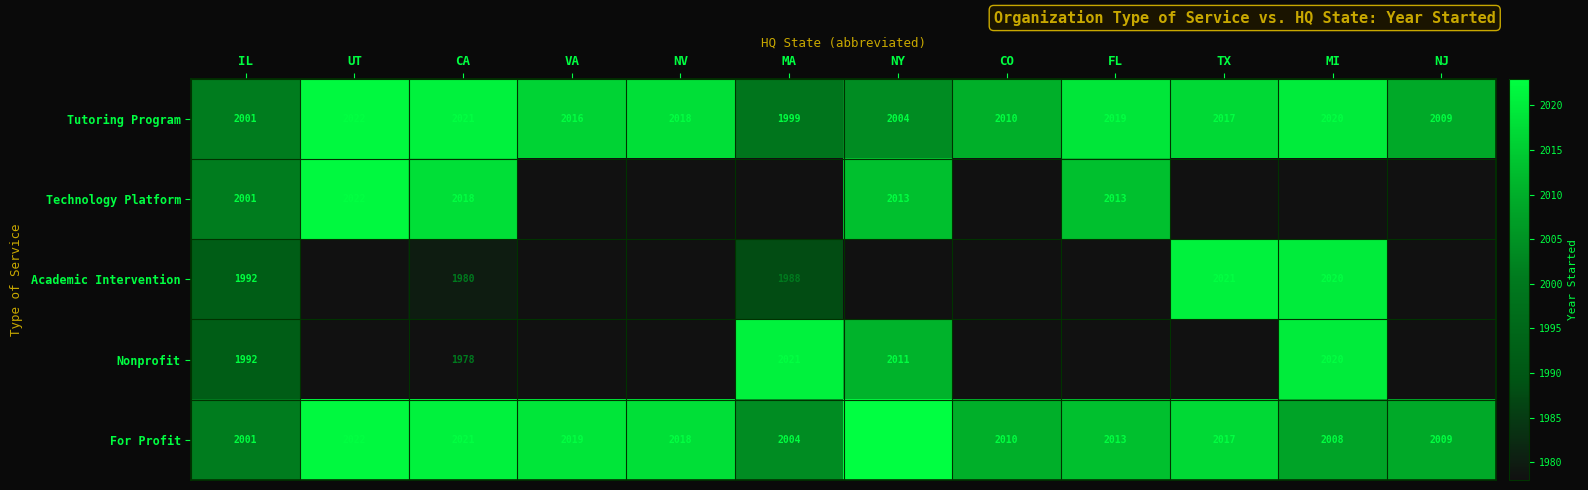

List the labels in order of For Profit value, smallest first.

IL, MA, MI, NJ, CO, FL, TX, NV, VA, CA, UT, NY